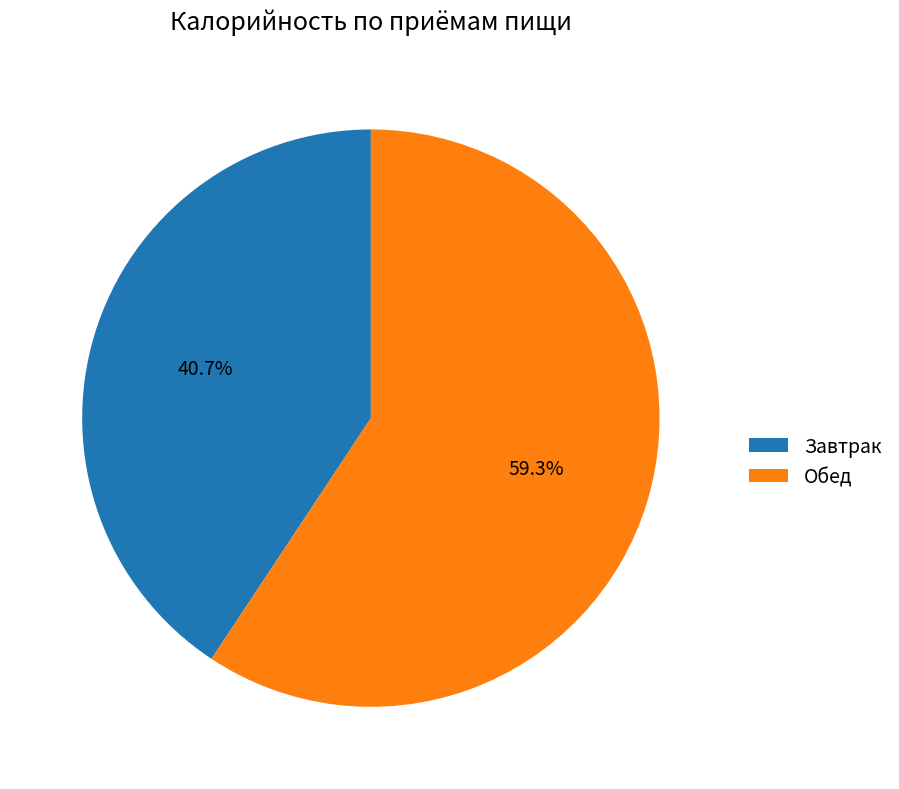

What percentage do Обед and Завтрак together represent?

100.0%